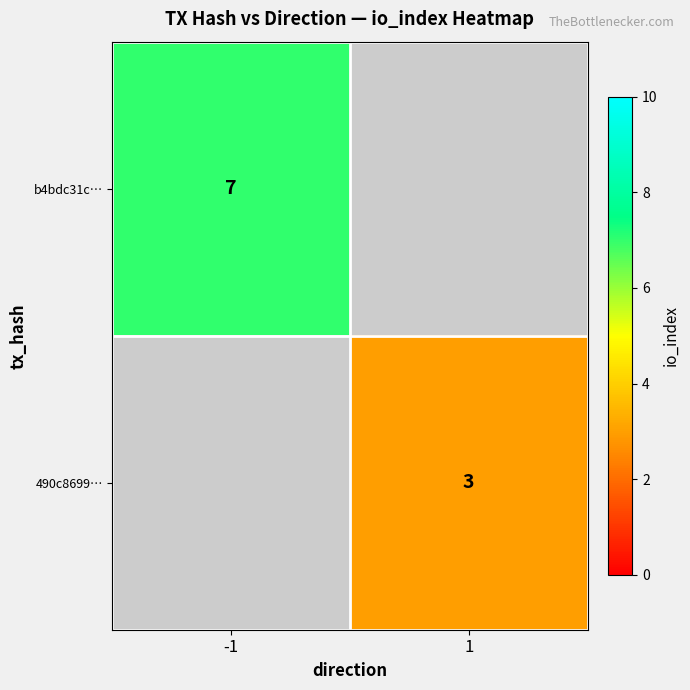

The b4bdc31c… series shows 4 at -1. True or false?

False